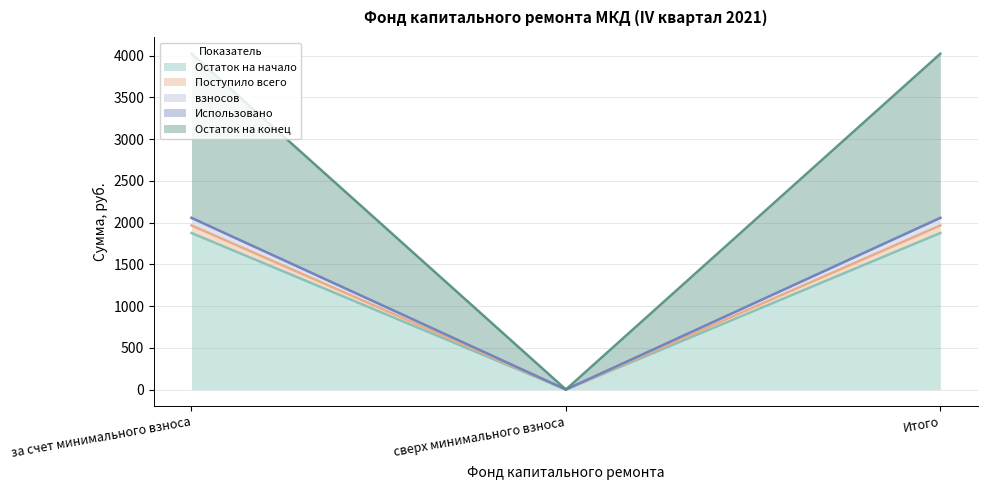

Between за счет минимального взноса and сверх минимального взноса, which is larger?

за счет минимального взноса